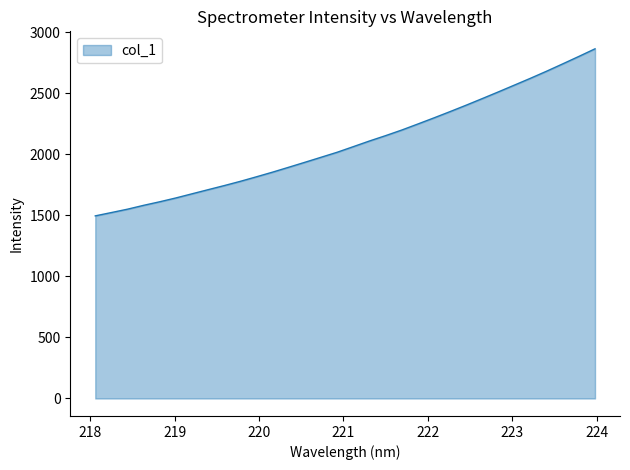

What is the difference between the maximum and minimum values?

1368.7